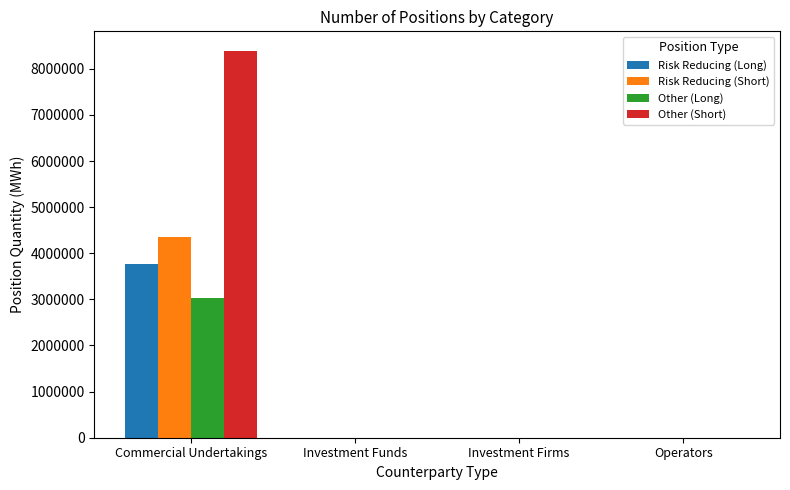

Reading left to right, extract all data points from this chart.

Risk Reducing (Long): 3761280	0	0	0
Risk Reducing (Short): 4343690	0	0	0
Other (Long): 3025010	0	0	0
Other (Short): 8392320	0	0	0